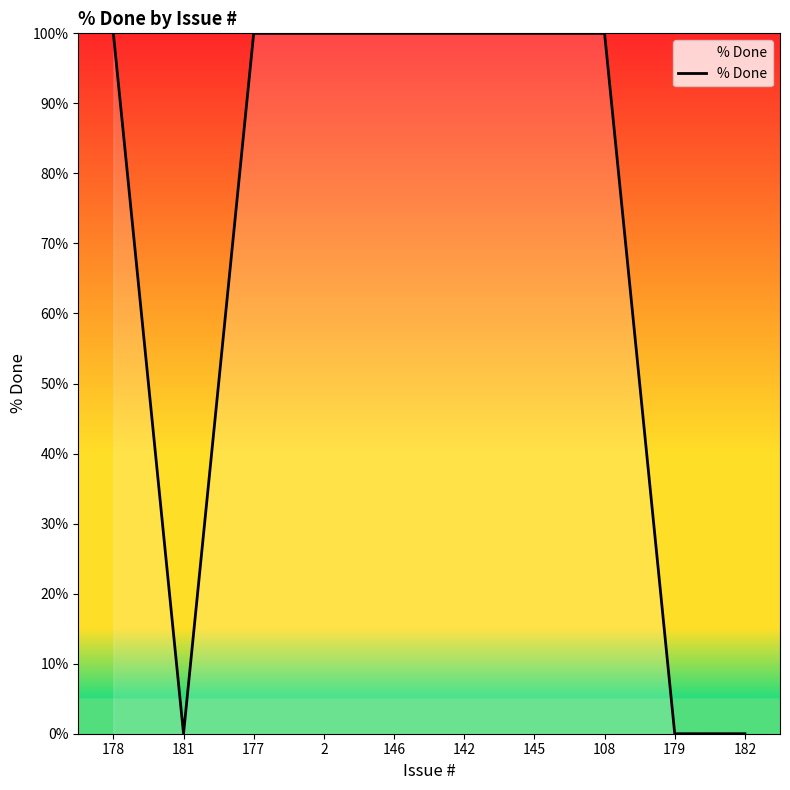

Is it true that the value at 142 is 170?

False